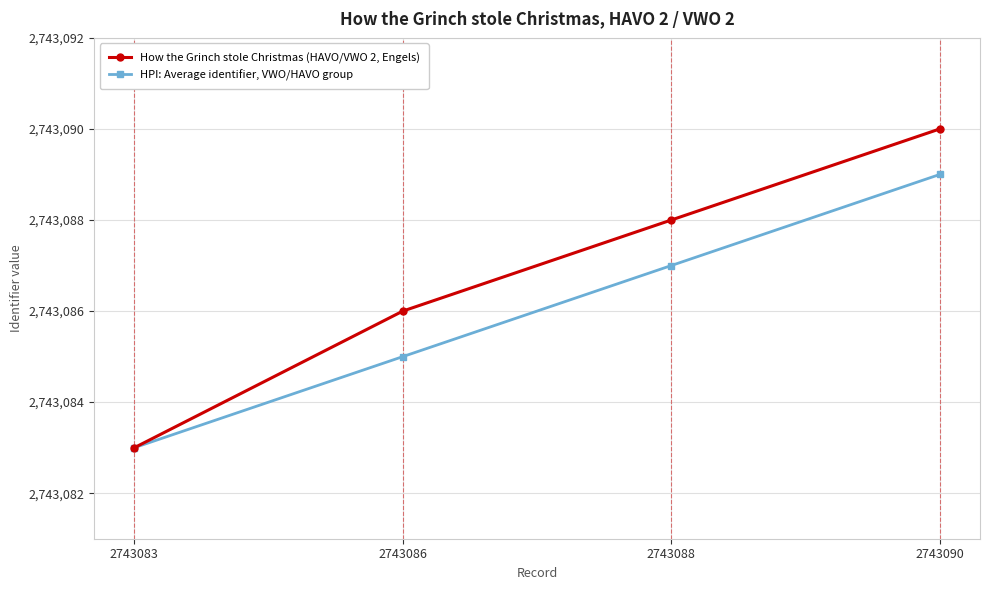

What is the maximum value for How the Grinch stole Christmas (HAVO/VWO 2, Engels)?

2743090